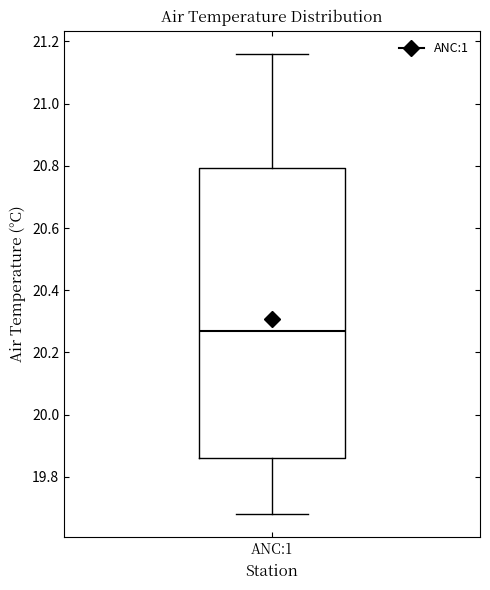

Read this box plot against the y-axis: the position of the median line, the range covered by the box, and the ends of both whiskers. The values are not printed on the chart, so give them approximately, as read against the axis.

median 20.28, box 19.86 to 20.80, whiskers 19.68 to 21.16